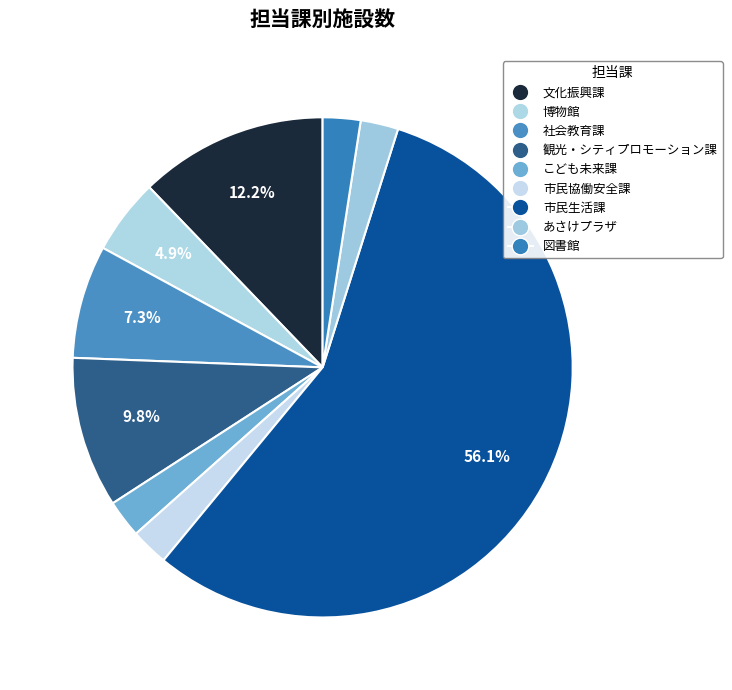

To the nearest percent, what percentage of the pie is 博物館?

5%